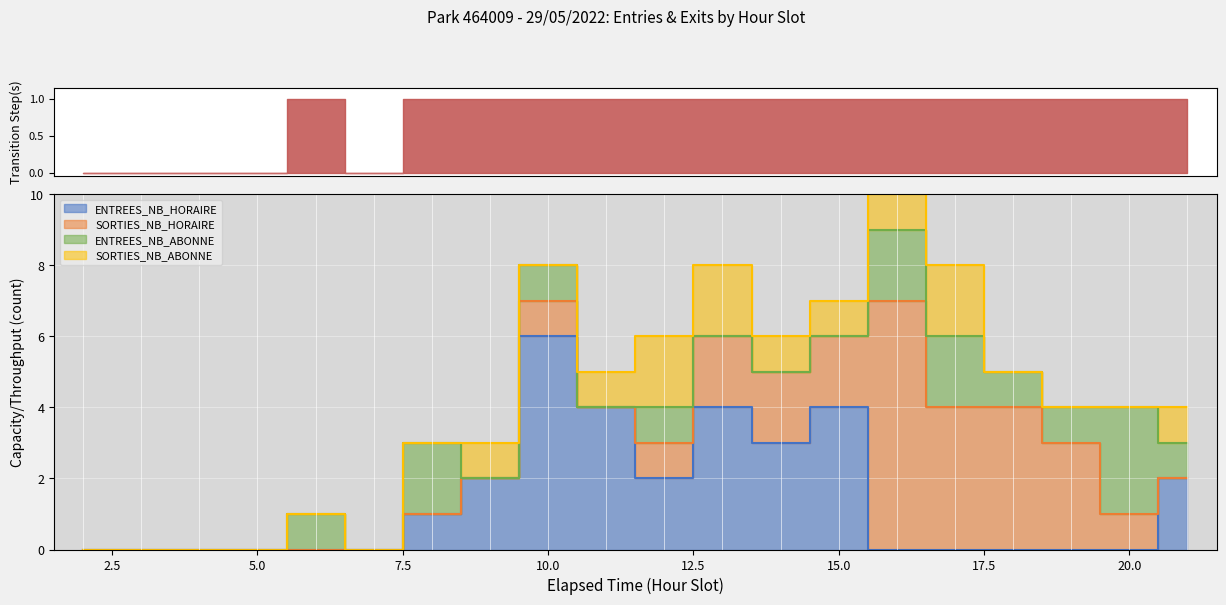

Reading left to right, what are all the values shown in this chart?

ENTREES_NB_HORAIRE: 2=0	3=0	4=0	5=0	6=0	7=0	8=1	9=2	10=6	11=4	12=2	13=4	14=3	15=4	16=0	17=0	18=0	19=0	20=0	21=2
SORTIES_NB_HORAIRE: 2=0	3=0	4=0	5=0	6=0	7=0	8=0	9=0	10=1	11=0	12=1	13=2	14=2	15=2	16=7	17=4	18=4	19=3	20=1	21=0
ENTREES_NB_ABONNE: 2=0	3=0	4=0	5=0	6=1	7=0	8=2	9=0	10=1	11=0	12=1	13=0	14=0	15=0	16=2	17=2	18=1	19=1	20=3	21=1
SORTIES_NB_ABONNE: 2=0	3=0	4=0	5=0	6=0	7=0	8=0	9=1	10=0	11=1	12=2	13=2	14=1	15=1	16=1	17=2	18=0	19=0	20=0	21=1